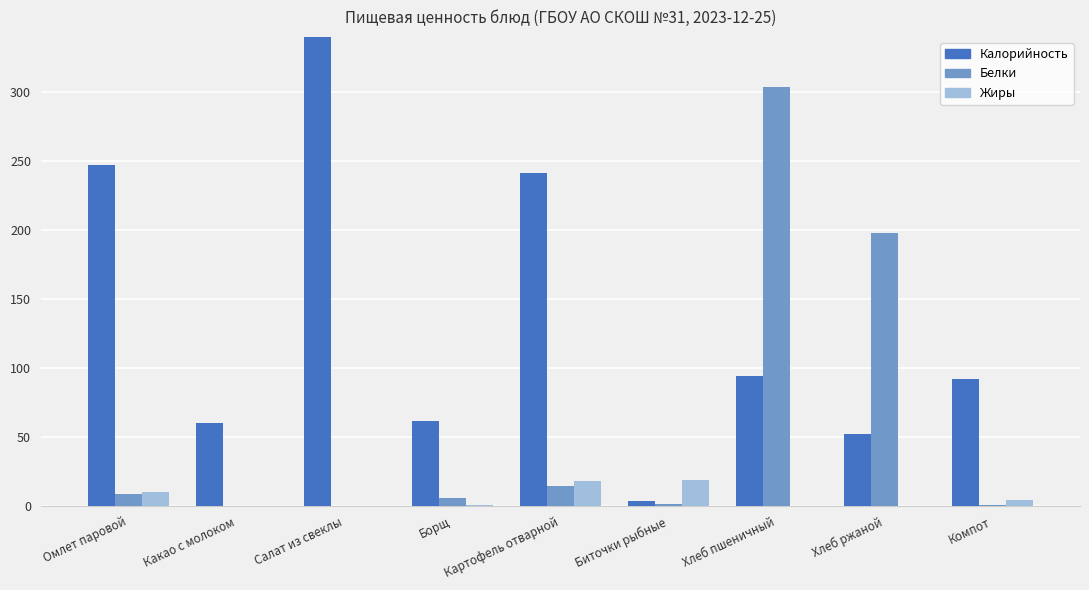

What is the maximum value for Жиры?

18.9